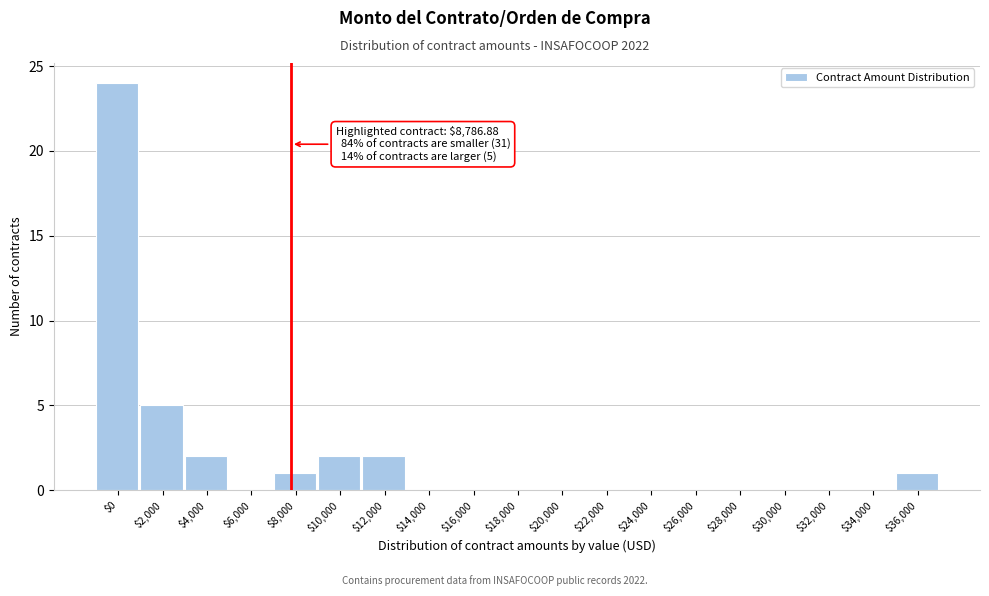

Which category has the highest value across all series?

$0